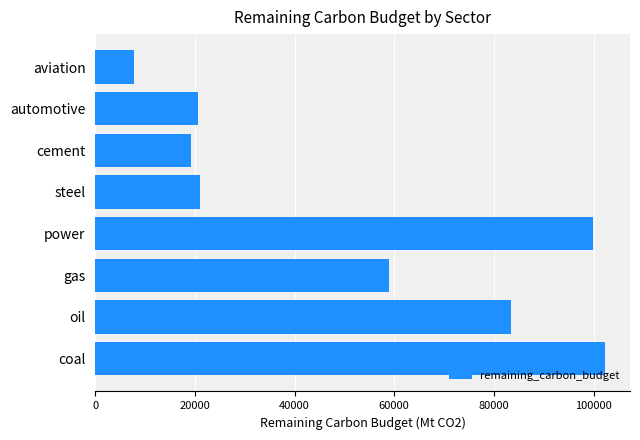

Approximately how many times larger is the value at power compared to gas?

1.7